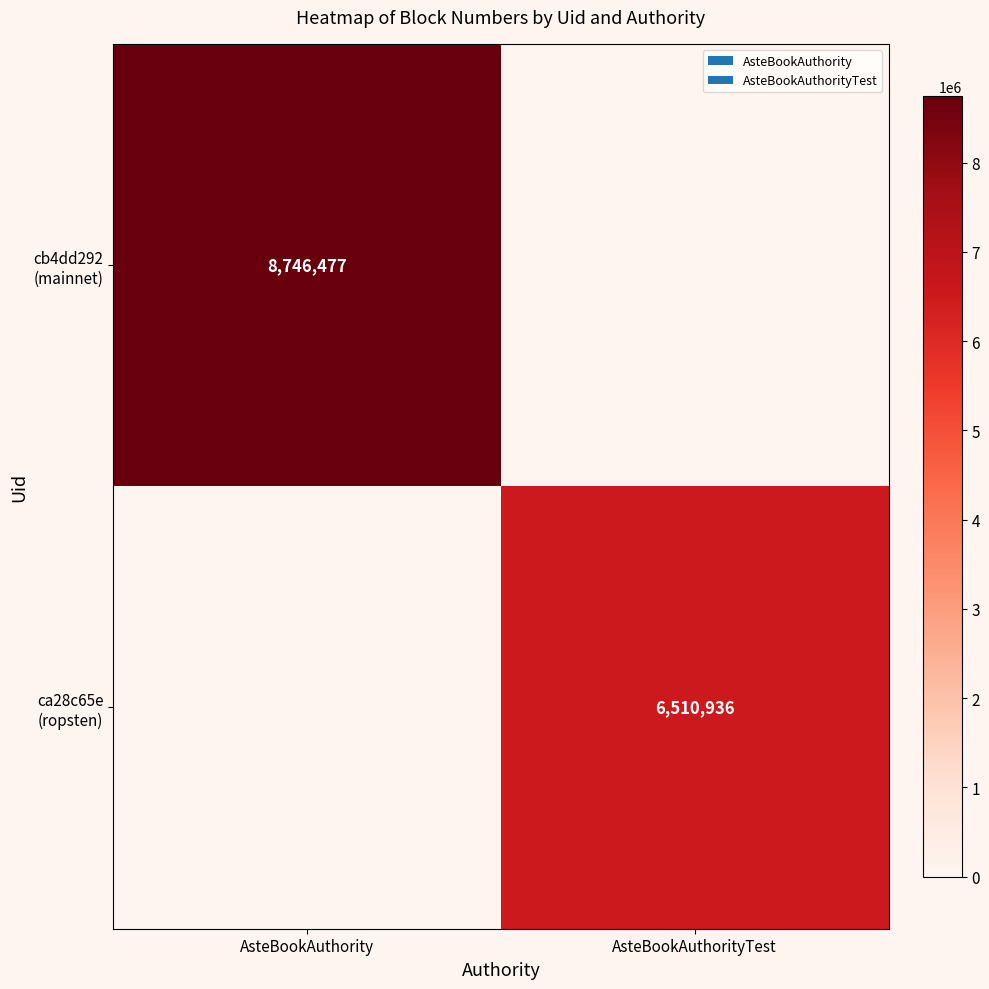

The cb4dd292 (mainnet) series shows 8746477.0 at AsteBookAuthority. True or false?

True